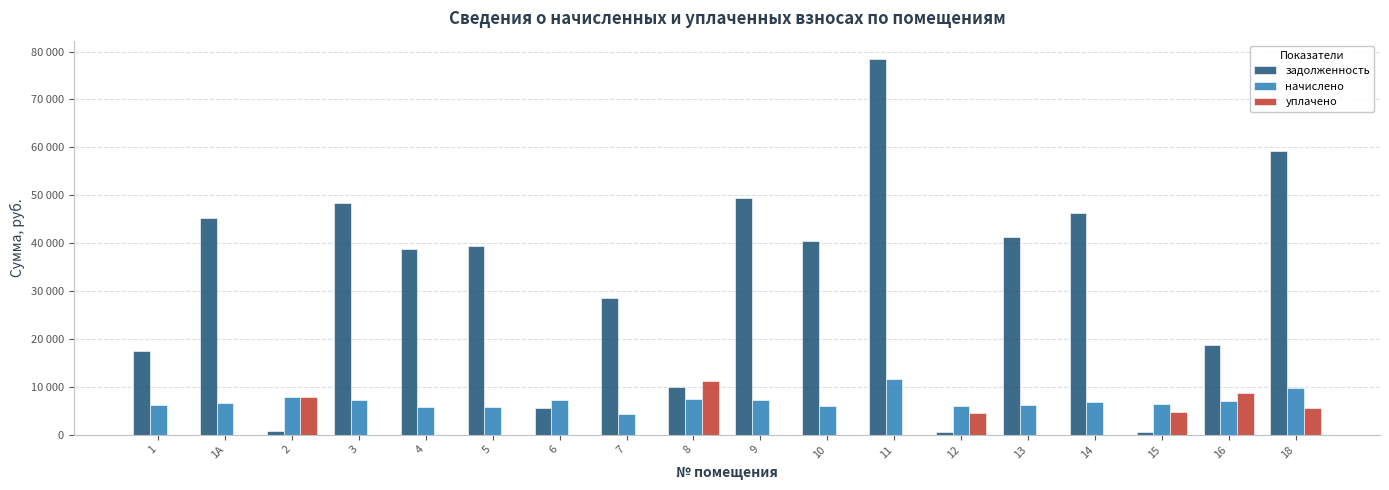

What are all the series names shown in the legend?

задолженность, начислено, уплачено